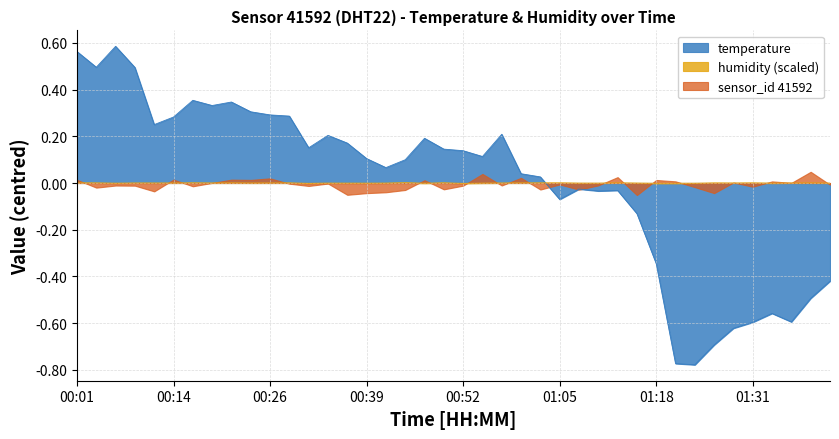

Count the number of categories in the chart.

40